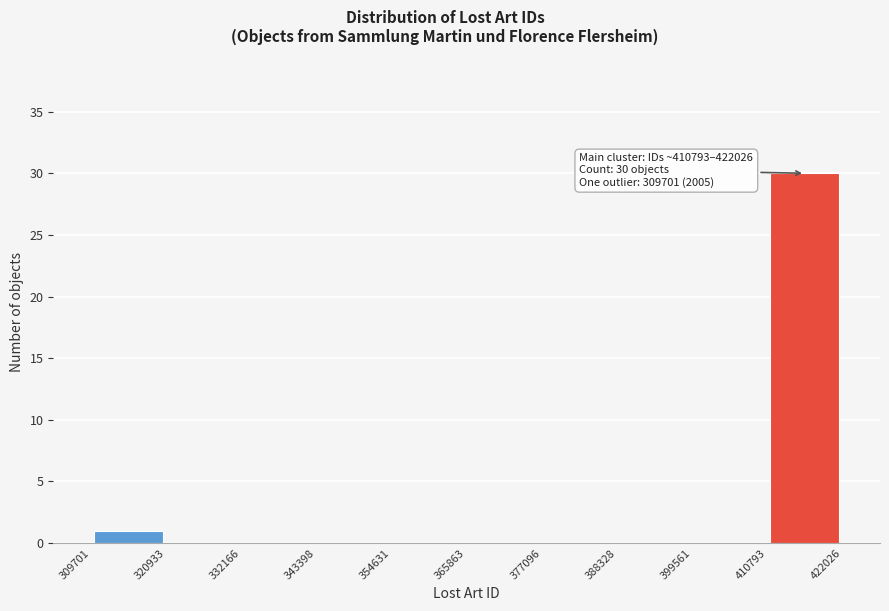

Which range on the x-axis has the tallest bar?

410793 to 422026